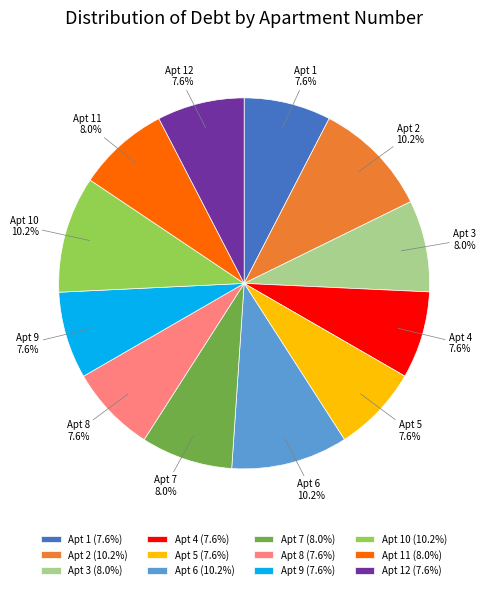

Does Apt 1 (7.6%) account for over 50% of the chart?

No